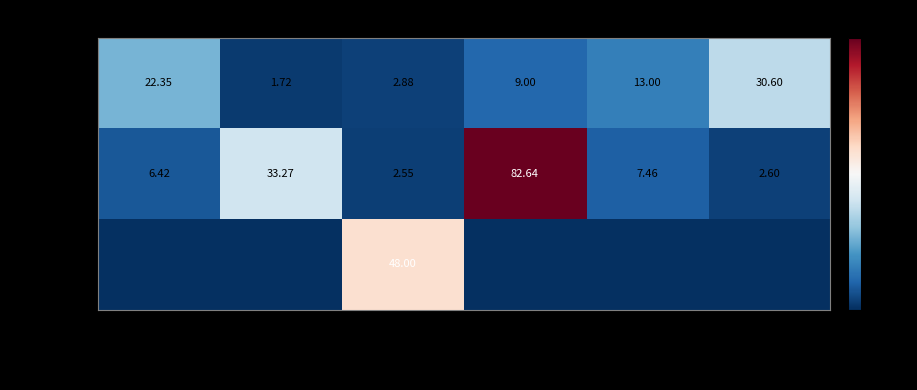

At which label does Завтрак reach its peak?

фрукты